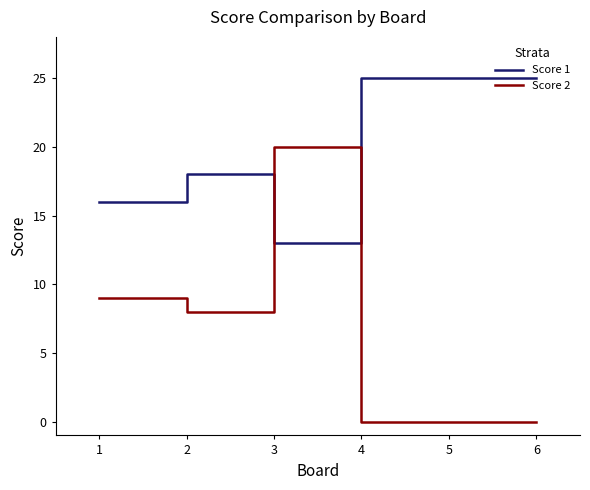

How many Score 1 values are between 16 and 25?

5